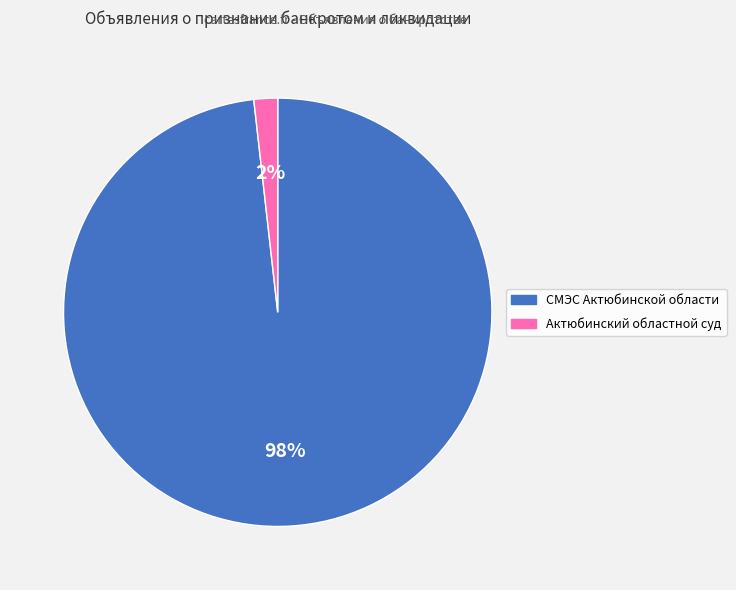

Count the number of slices in the pie.

2